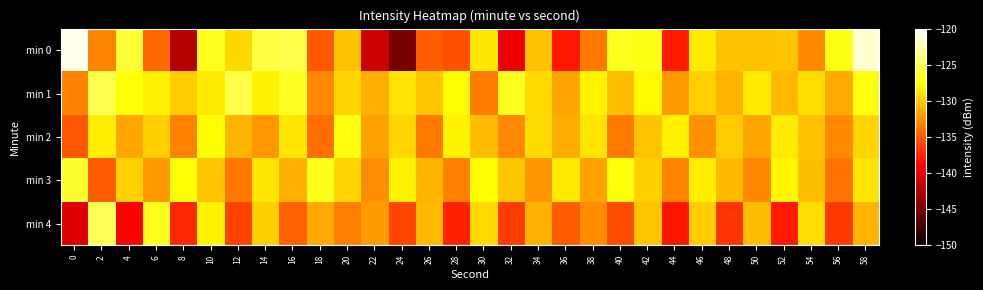

Reading left to right, list all the values displayed in this chart.

min 0: 0=-120.7	2=-133.1	4=-126.0	6=-134.4	8=-142.3	10=-126.8	12=-129.3	14=-125.7	16=-125.5	18=-135.1	20=-130.3	22=-141.1	24=-145.1	26=-134.8	28=-135.4	30=-128.7	32=-139.7	34=-130.4	36=-138.0	38=-133.6	40=-126.7	42=-127.0	44=-137.9	46=-128.5	48=-130.4	50=-130.4	52=-130.3	54=-133.0	56=-127.1	58=-121.5
min 1: 0=-133.2	2=-125.3	4=-127.5	6=-128.2	8=-129.9	10=-128.5	12=-125.5	14=-128.2	16=-126.5	18=-133.0	20=-129.5	22=-131.2	24=-128.9	26=-130.1	28=-127.8	30=-133.4	32=-126.7	34=-129.3	36=-131.6	38=-128.2	40=-130.5	42=-127.9	44=-132.1	46=-129.7	48=-131.0	50=-128.6	52=-130.8	54=-129.1	56=-131.4	58=-127.3
min 2: 0=-135.2	2=-128.4	4=-131.6	6=-129.8	8=-133.2	10=-127.6	12=-130.9	14=-132.3	16=-128.7	18=-134.1	20=-127.2	22=-131.8	24=-129.4	26=-133.7	28=-128.1	30=-130.6	32=-132.9	34=-129.2	36=-131.3	38=-128.8	40=-133.5	42=-130.2	44=-128.3	46=-132.6	48=-129.9	50=-131.7	52=-128.5	54=-130.4	56=-132.8	58=-129.6
min 3: 0=-126.3	2=-134.8	4=-129.7	6=-132.1	8=-127.5	10=-130.3	12=-133.6	14=-128.9	16=-131.2	18=-126.8	20=-129.5	22=-132.7	24=-128.2	26=-130.9	28=-133.3	30=-127.7	32=-130.1	34=-132.4	36=-128.6	38=-131.8	40=-127.3	42=-129.8	44=-133.1	46=-128.4	48=-130.7	50=-132.9	52=-128.0	54=-130.5	56=-133.8	58=-128.7
min 4: 0=-140.5	2=-125.1	4=-138.9	6=-126.7	8=-137.3	10=-128.2	12=-136.1	14=-129.8	16=-134.7	18=-131.4	20=-133.3	22=-132.1	24=-135.9	26=-130.7	28=-137.5	30=-129.3	32=-136.3	34=-131.1	36=-134.9	38=-132.7	40=-135.7	42=-130.3	44=-138.1	46=-129.9	48=-136.7	50=-130.5	52=-137.9	54=-129.1	56=-136.5	58=-130.9